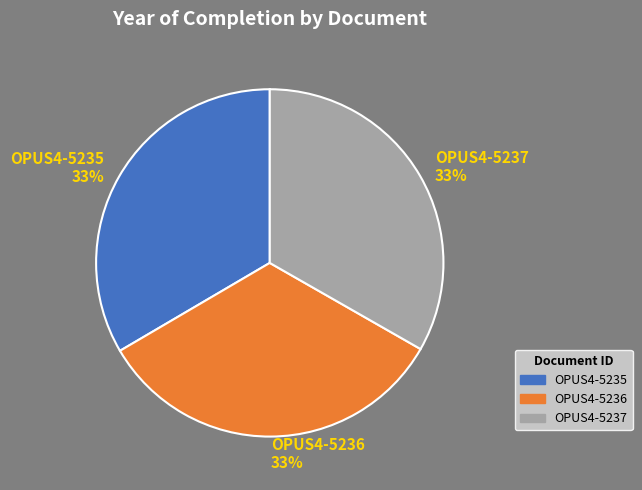

The OPUS4-5236 slice represents 33% of the pie. True or false?

True